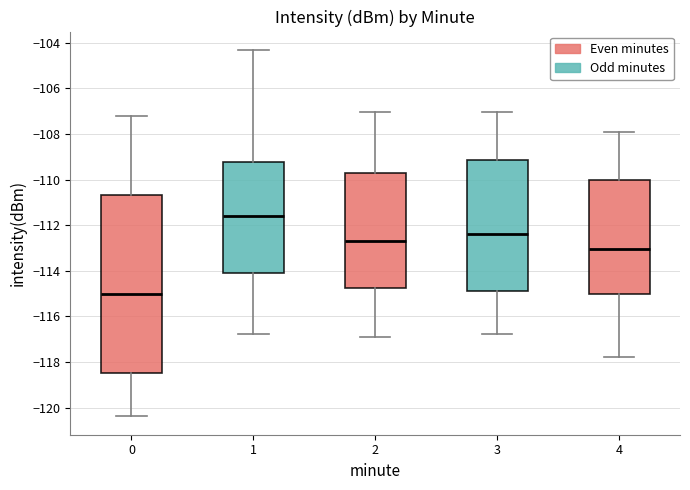

Reading left to right, transcribe this box plot: for each box, give where its median line is, the range the box spans, and where its two whiskers end, as read against the y-axis. The values are not printed on the chart, so give them approximately, as read against the axis.

0: median -115.0, box -118.4 to -110.6, whiskers -120.4 to -107.2
1: median -111.6, box -114.2 to -109.2, whiskers -116.8 to -104.4
2: median -112.6, box -114.8 to -109.8, whiskers -116.8 to -107.0
3: median -112.4, box -114.8 to -109.2, whiskers -116.8 to -107.0
4: median -113.0, box -115.0 to -110.0, whiskers -117.8 to -107.8